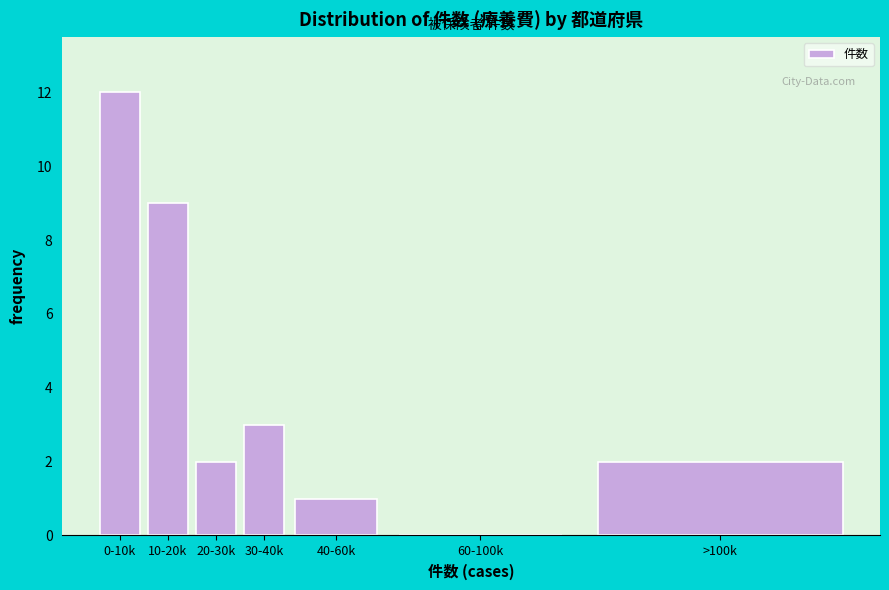

Reading left to right, list all the values displayed in this chart.

0-10k=12	10-20k=9	20-30k=2	30-40k=3	40-60k=1	60-100k=0	>100k=2